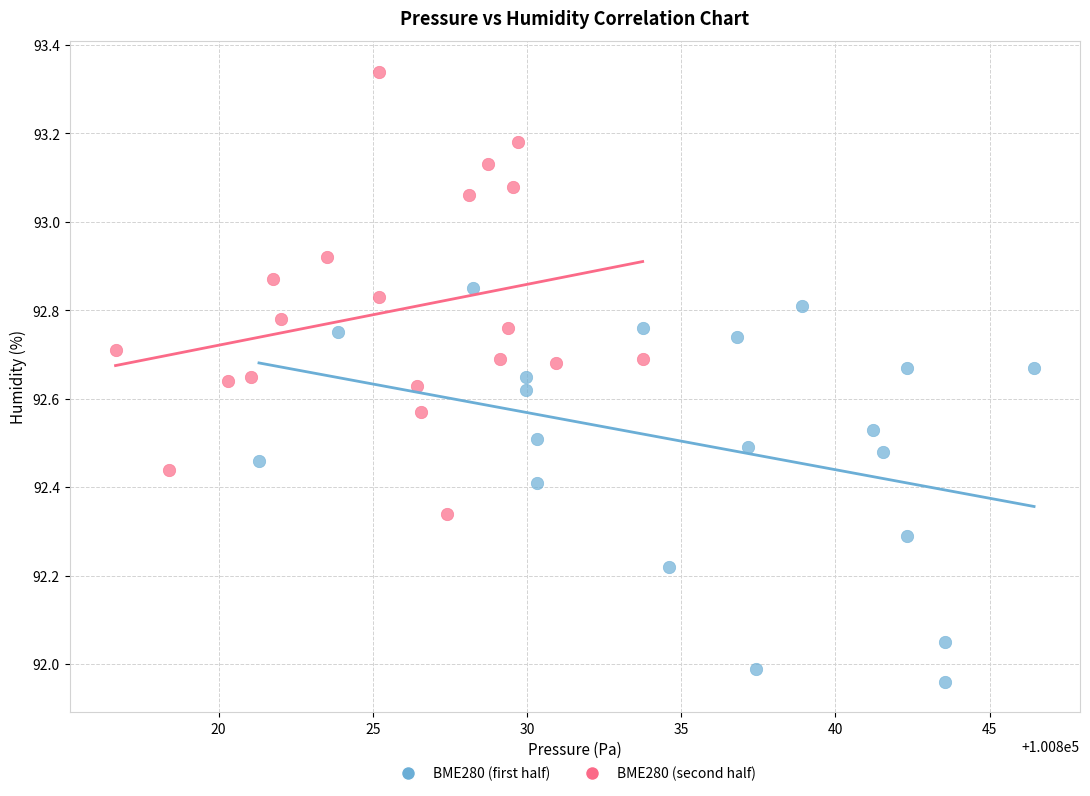

What are all the series names shown in the legend?

BME280 (first half), BME280 (second half)